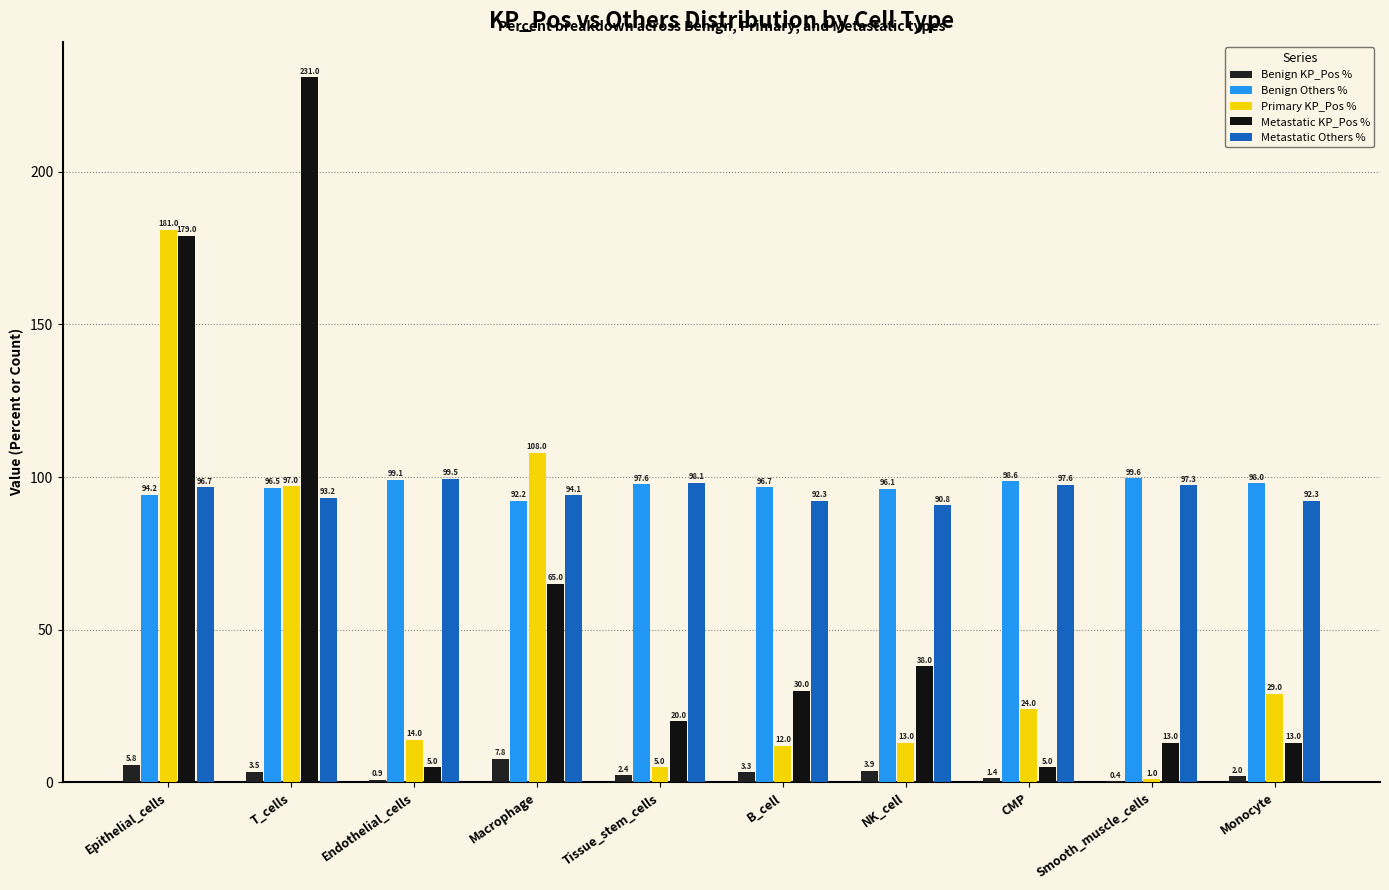

Which category has the lowest value in the Primary KP_Pos % series?

Smooth_muscle_cells